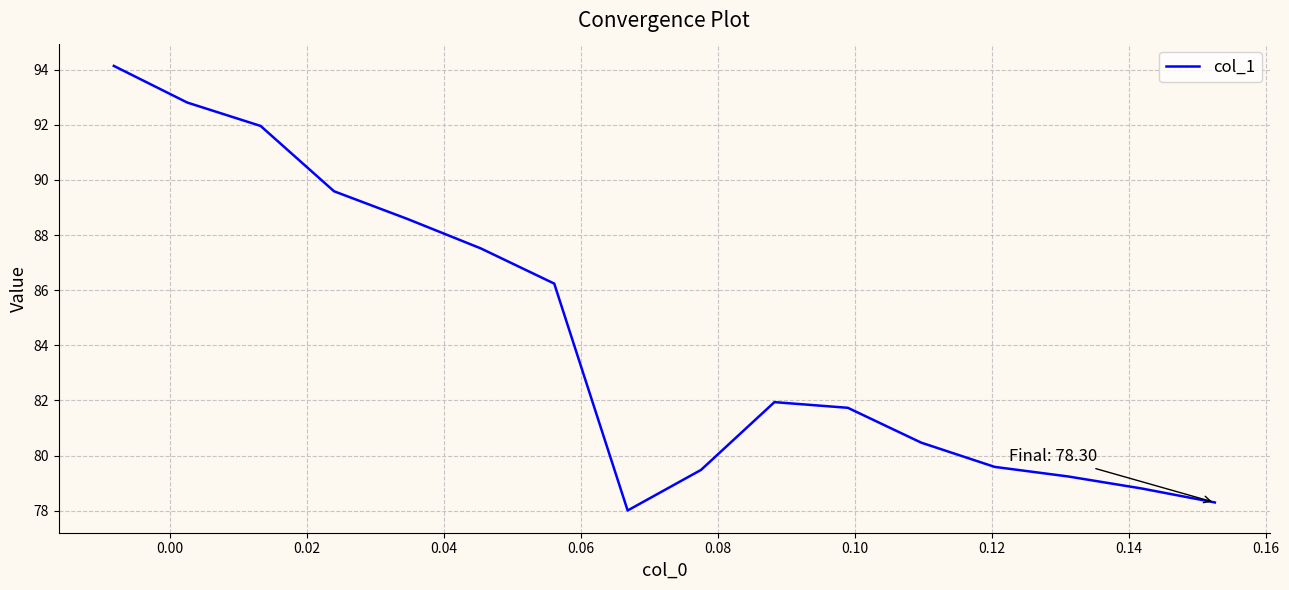

What is the smallest value displayed?

78.0